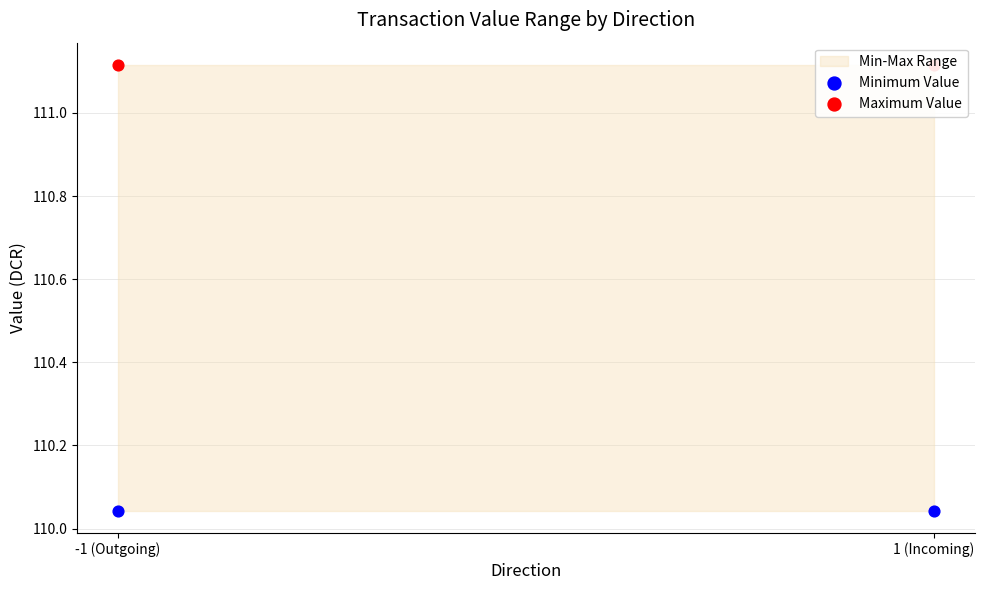

Which series contains the lowest Y value?

Minimum Value